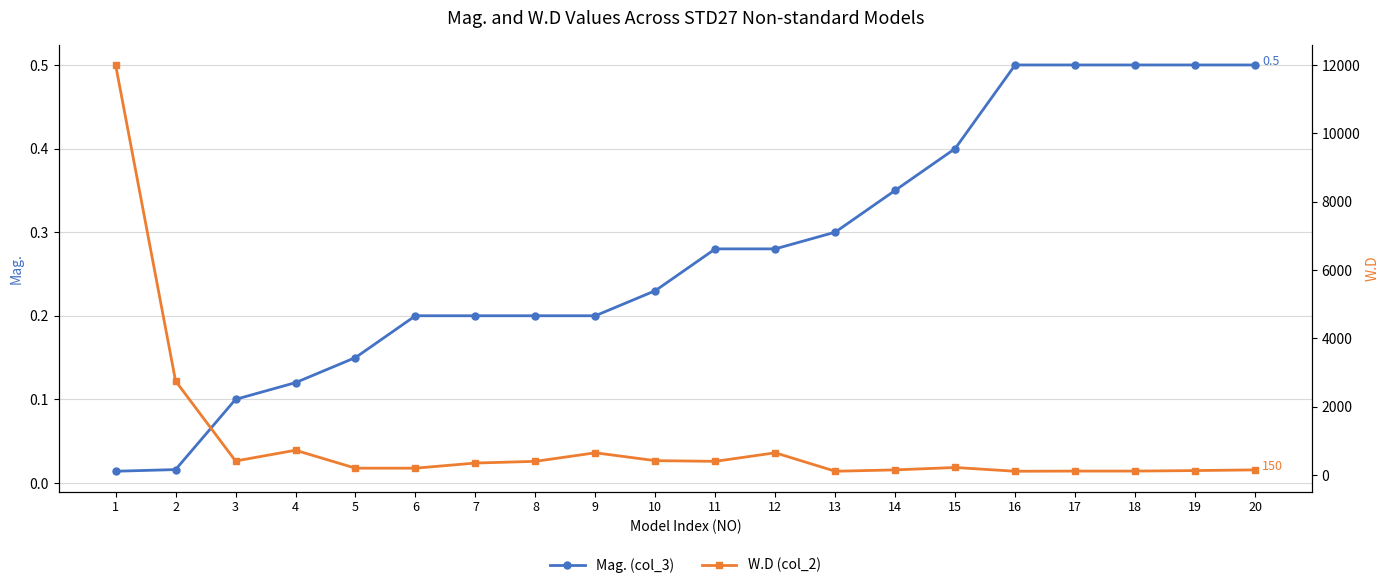

What is the difference between the maximum and minimum values in the W.D (col_2) series?

11890.0